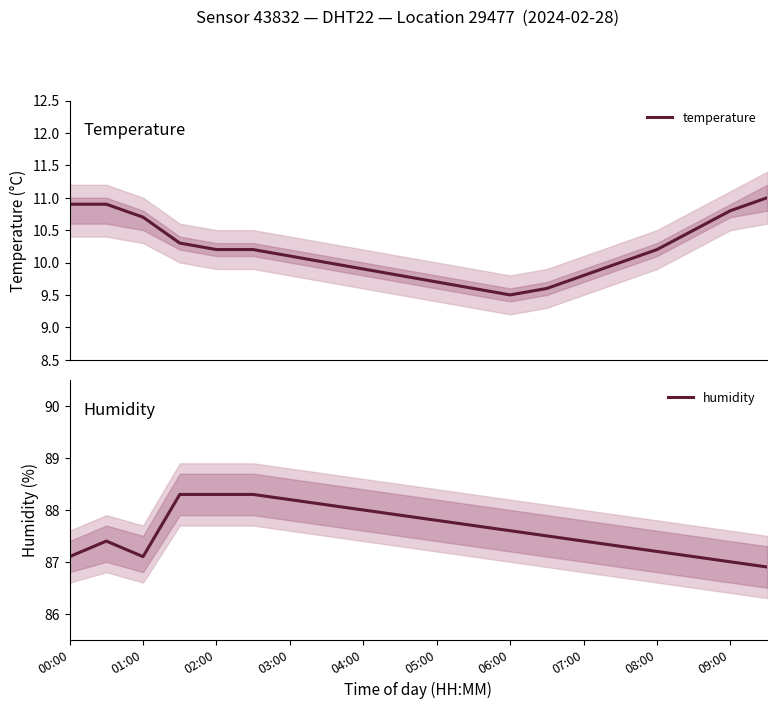

True or false: humidity has a value of 36.9 at 04:00.

False